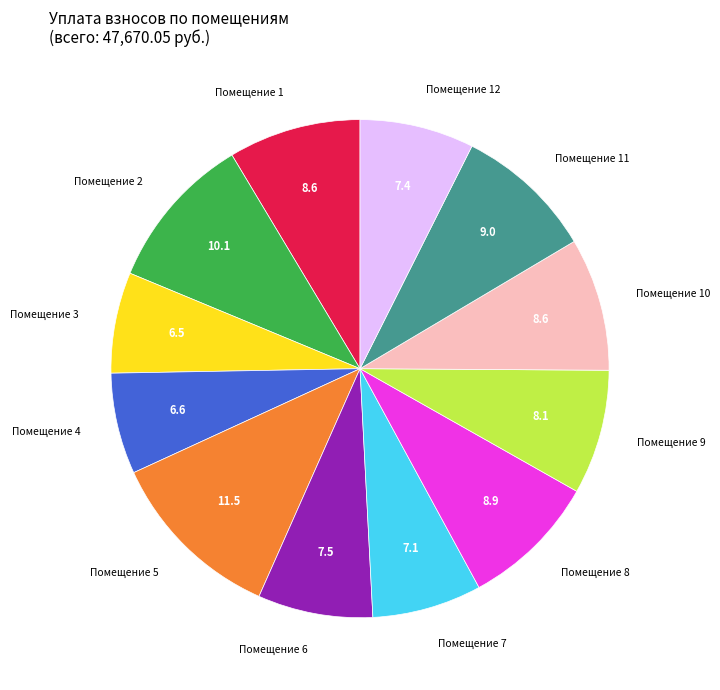

Is there any slice that represents more than half of the pie?

No